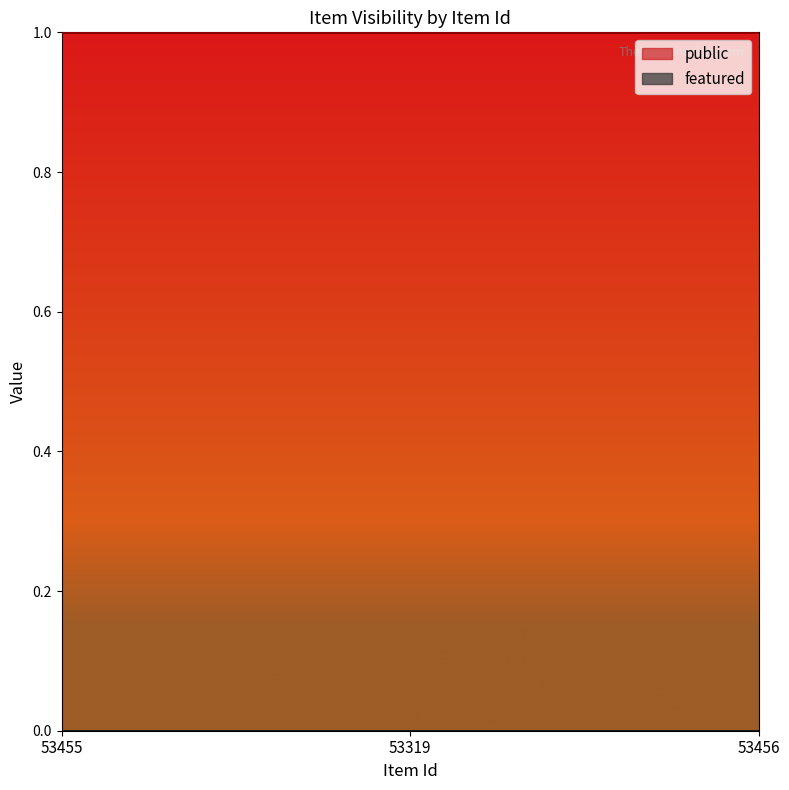

At which category is the sum across all series the highest?

53455